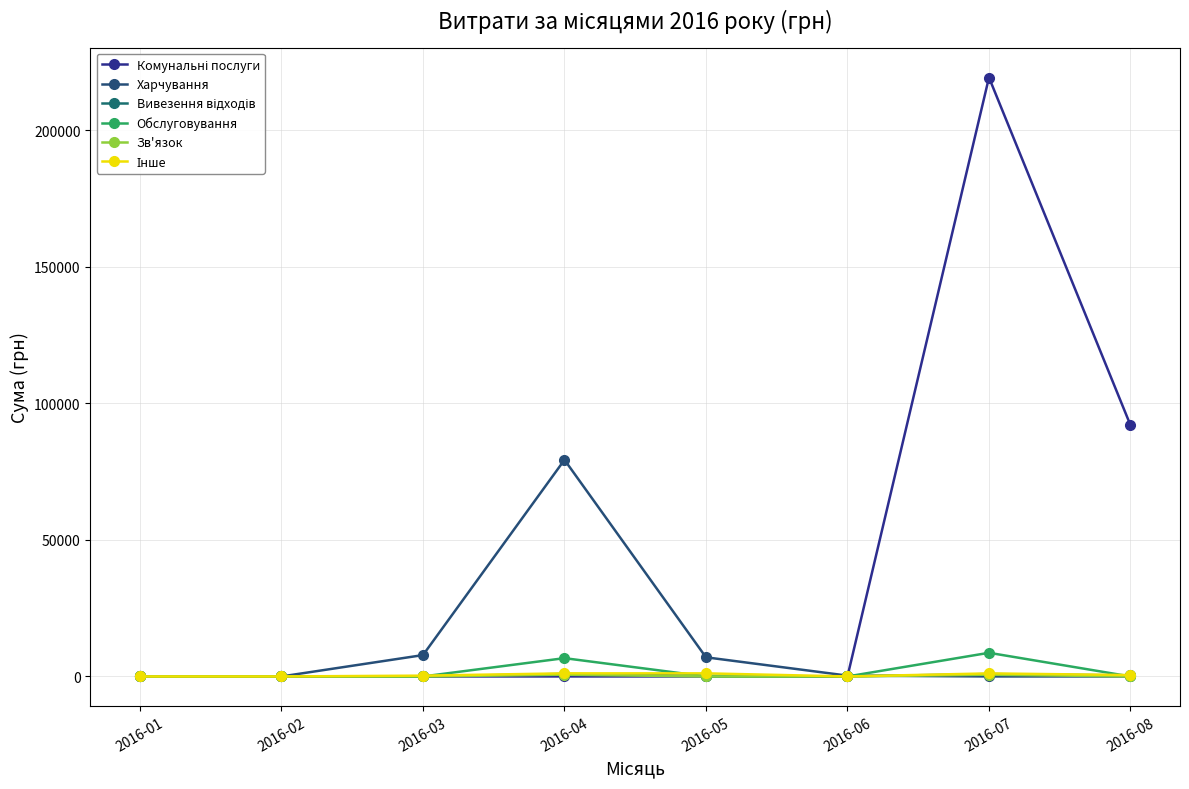

At 2016-02, list the series in order from smallest to largest.

Комунальні послуги, Харчування, Вивезення відходів, Обслуговування, Зв'язок, Інше